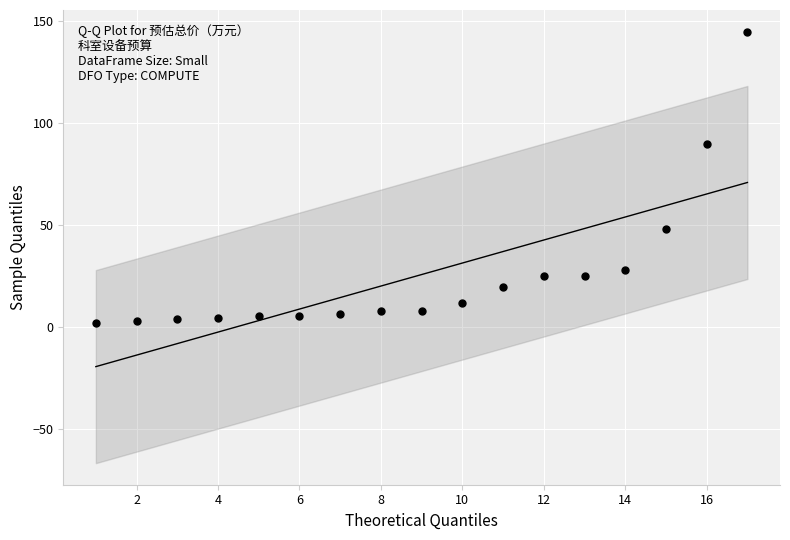

What Y value in the scatter plot is closest to 73?

90.0